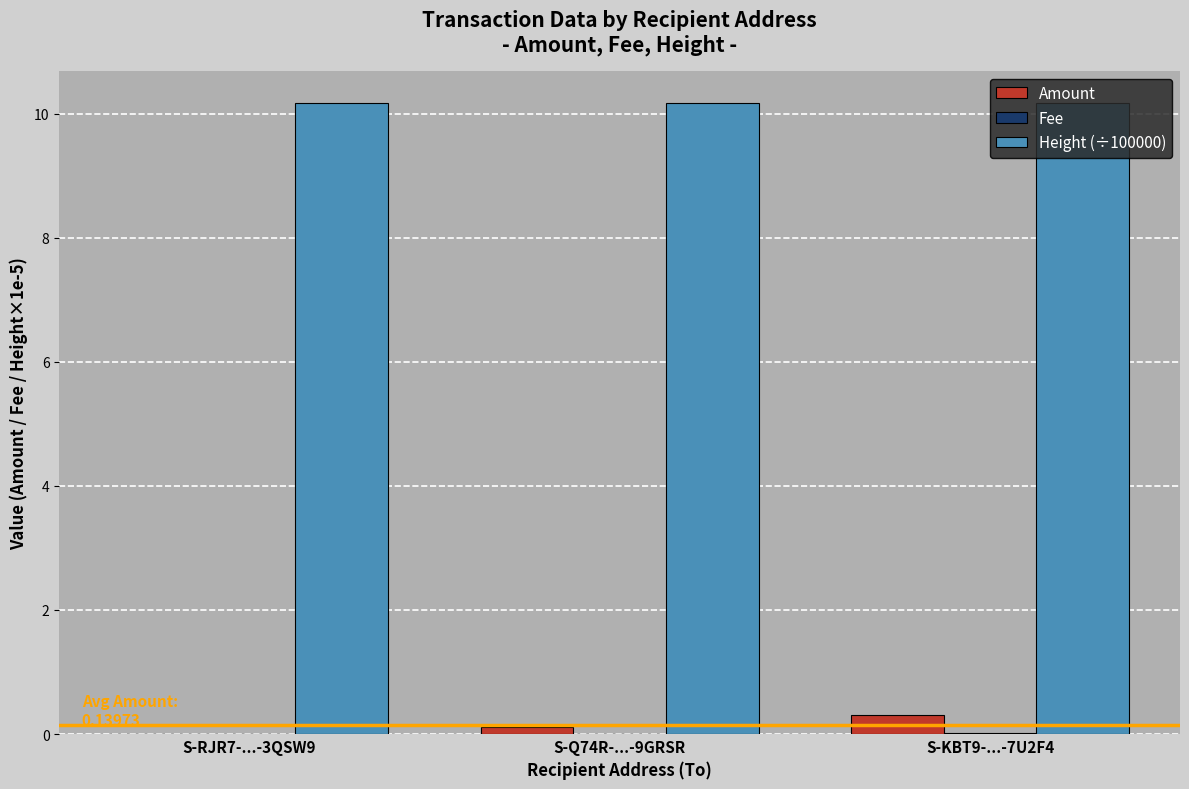

What is the sum of the Amount values at S-RJR7-...-3QSW9 and S-Q74R-...-9GRSR?

0.1